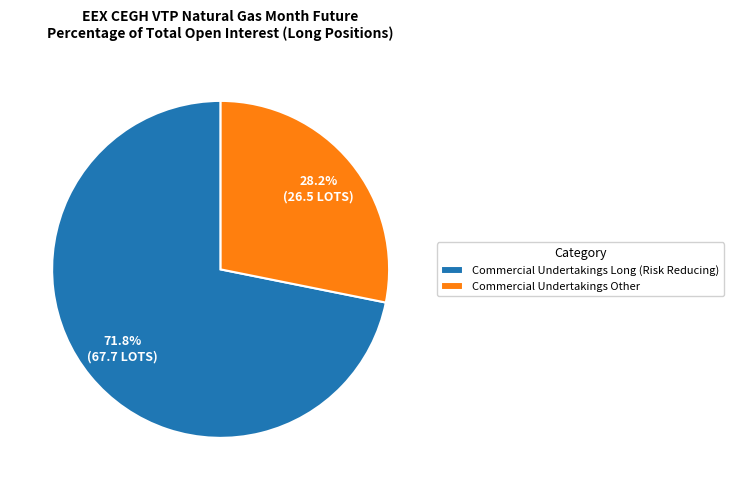

Does any single category account for the majority?

Yes